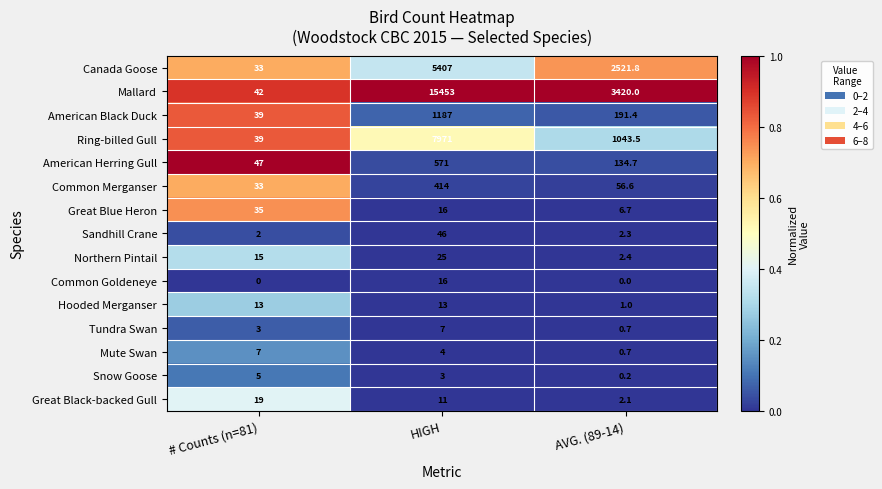

What is the difference between the maximum and minimum values in the Mallard series?

15411.0